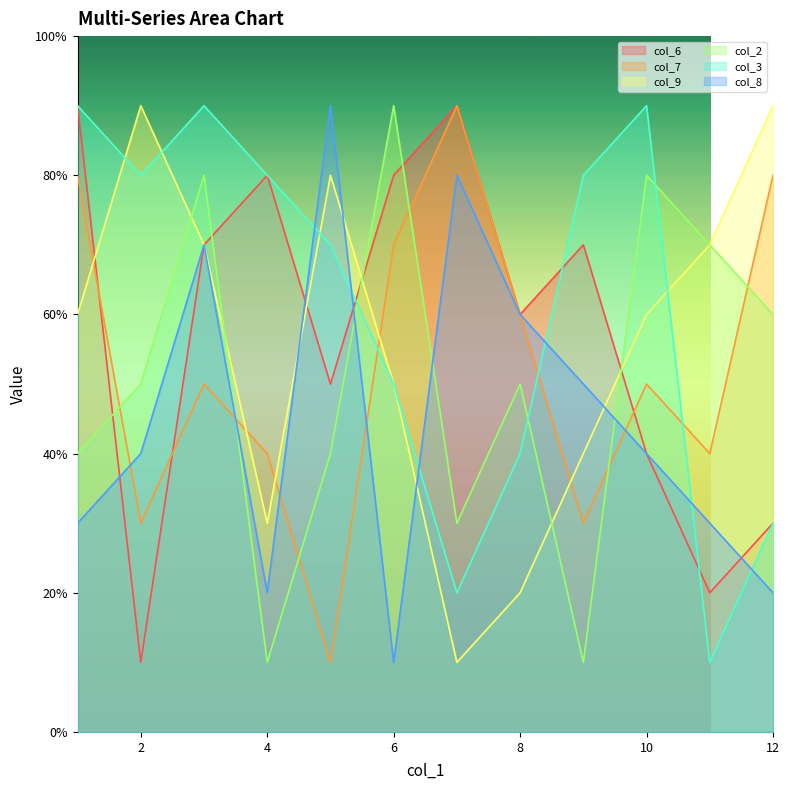

How many lines are shown in the chart?

6